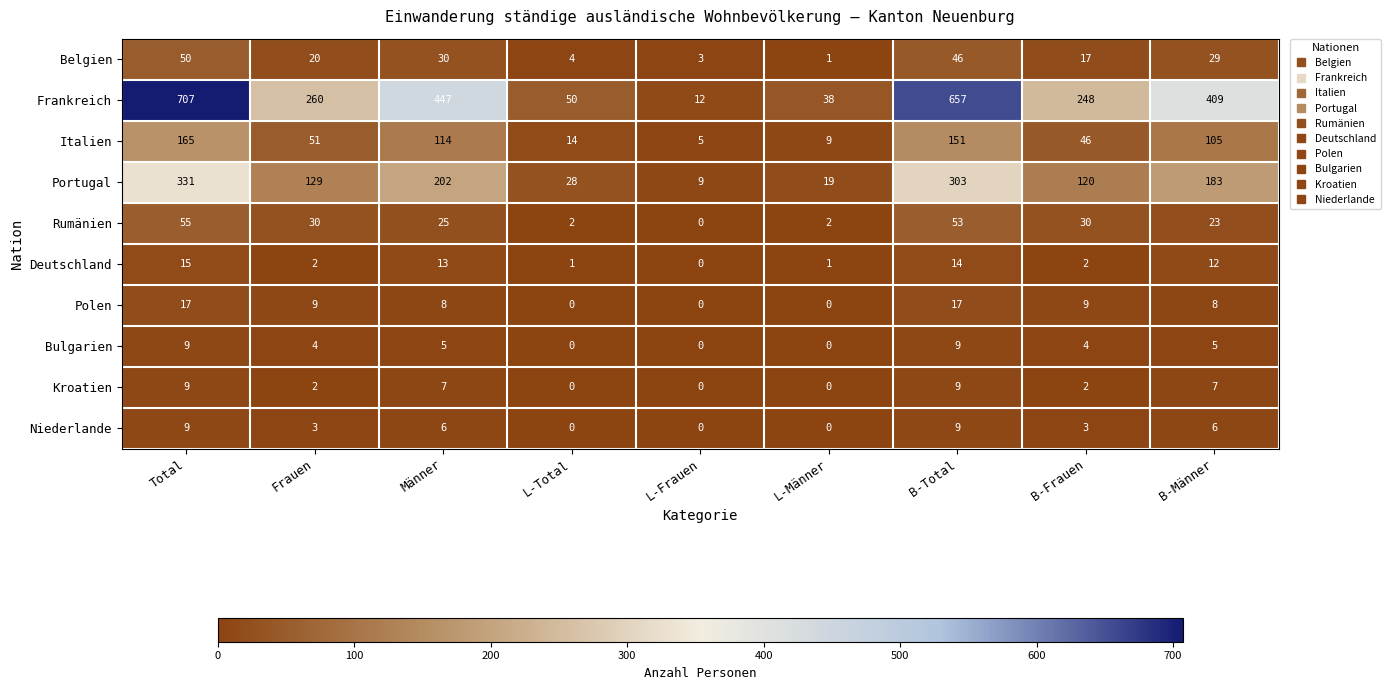

What is the difference between the Portugal values at Männer and L-Frauen?

193